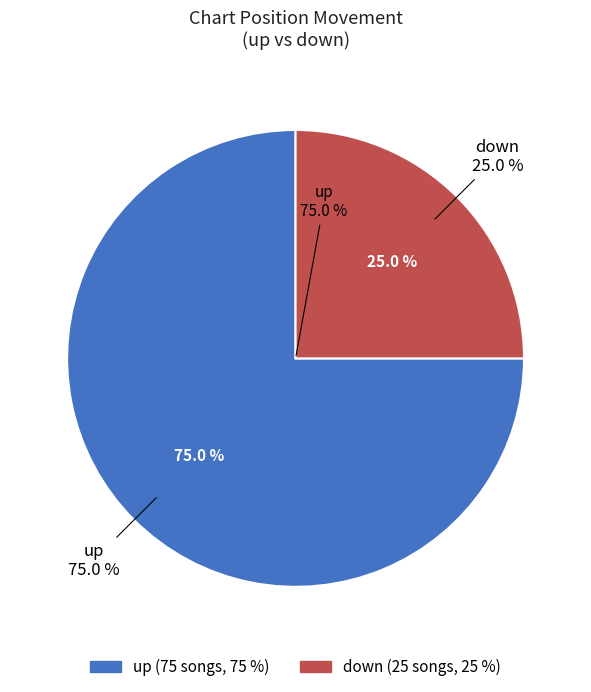

Does any single category account for the majority?

Yes